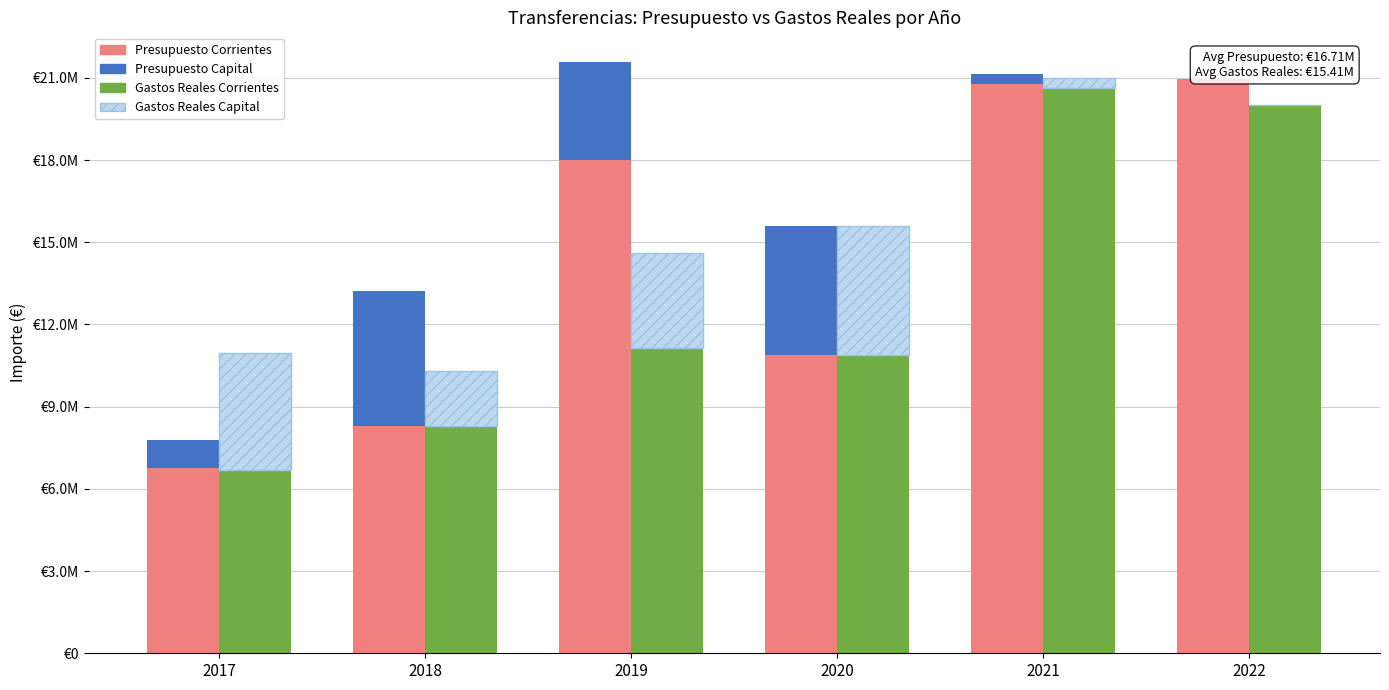

What is the greatest value displayed?

20956589.0